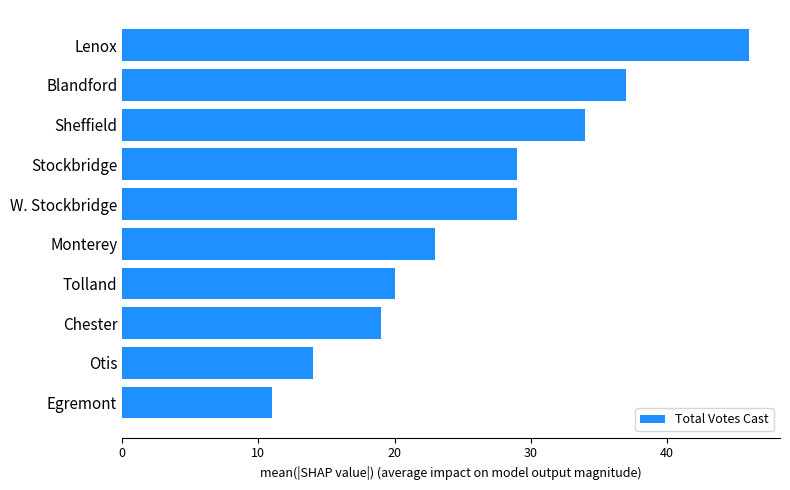

Which has a higher value, Chester or W. Stockbridge?

W. Stockbridge